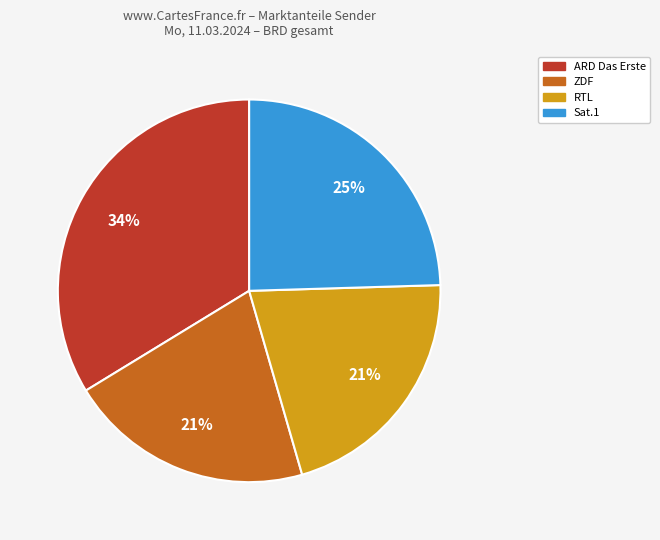

To the nearest percent, what is the difference between the largest and smallest slice percentages?

13%